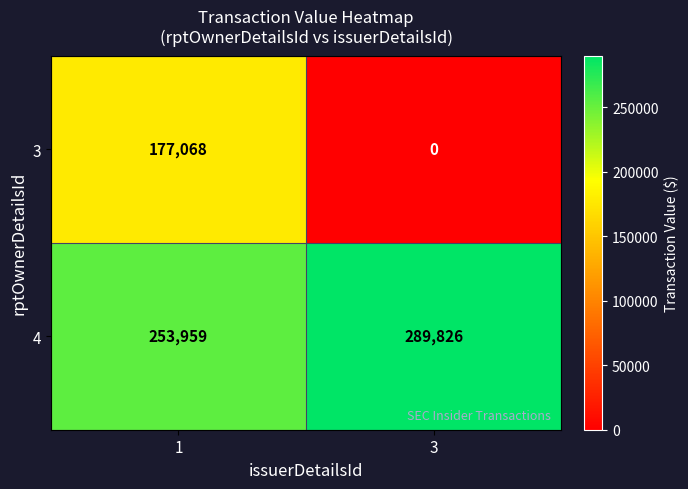

Which series has the largest total across all categories?

4